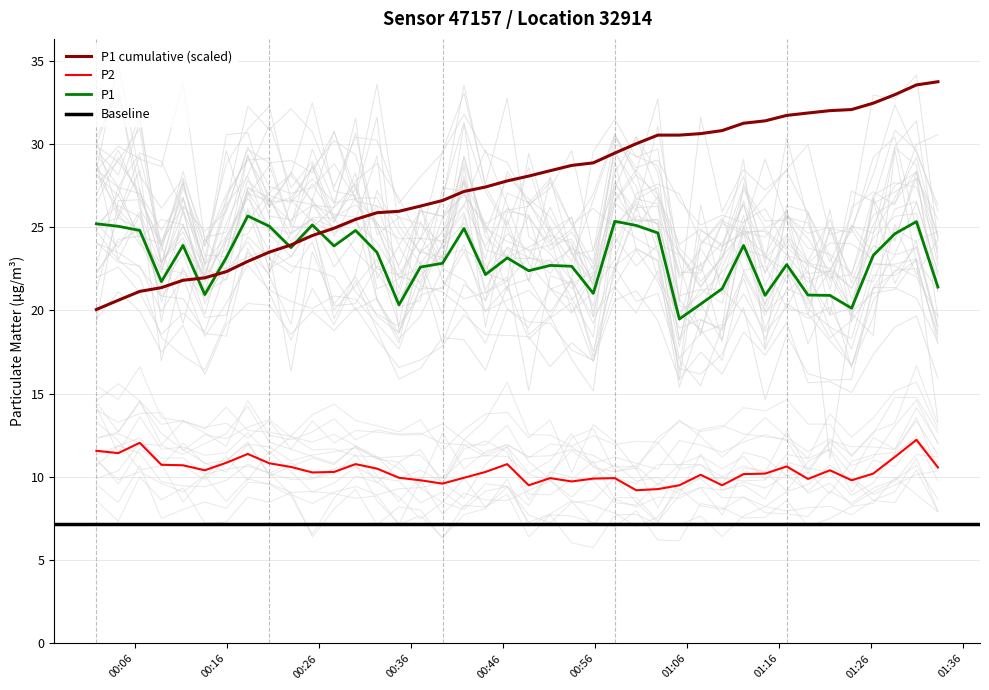

Reading left to right, what are all the values shown in this chart?

P1: 25.2	25.1	24.8	21.7	23.9	20.9	23.2	25.7	25.1	23.8	25.1	23.9	24.8	23.5	20.3	22.6	22.8	24.9	22.1	23.1	22.4	22.7	22.6	21.0	25.4	25.1	24.6	19.5	20.4	21.3	23.9	20.9	22.8	20.9	20.9	20.1	23.3	24.6	25.3	21.4
P2: 11.6	11.4	12.1	10.7	10.7	10.4	10.8	11.4	10.8	10.6	10.3	10.3	10.8	10.5	9.9	9.8	9.6	9.9	10.3	10.8	9.5	9.9	9.7	9.9	9.9	9.2	9.3	9.5	10.1	9.5	10.2	10.2	10.6	9.9	10.4	9.8	10.2	11.2	12.2	10.6